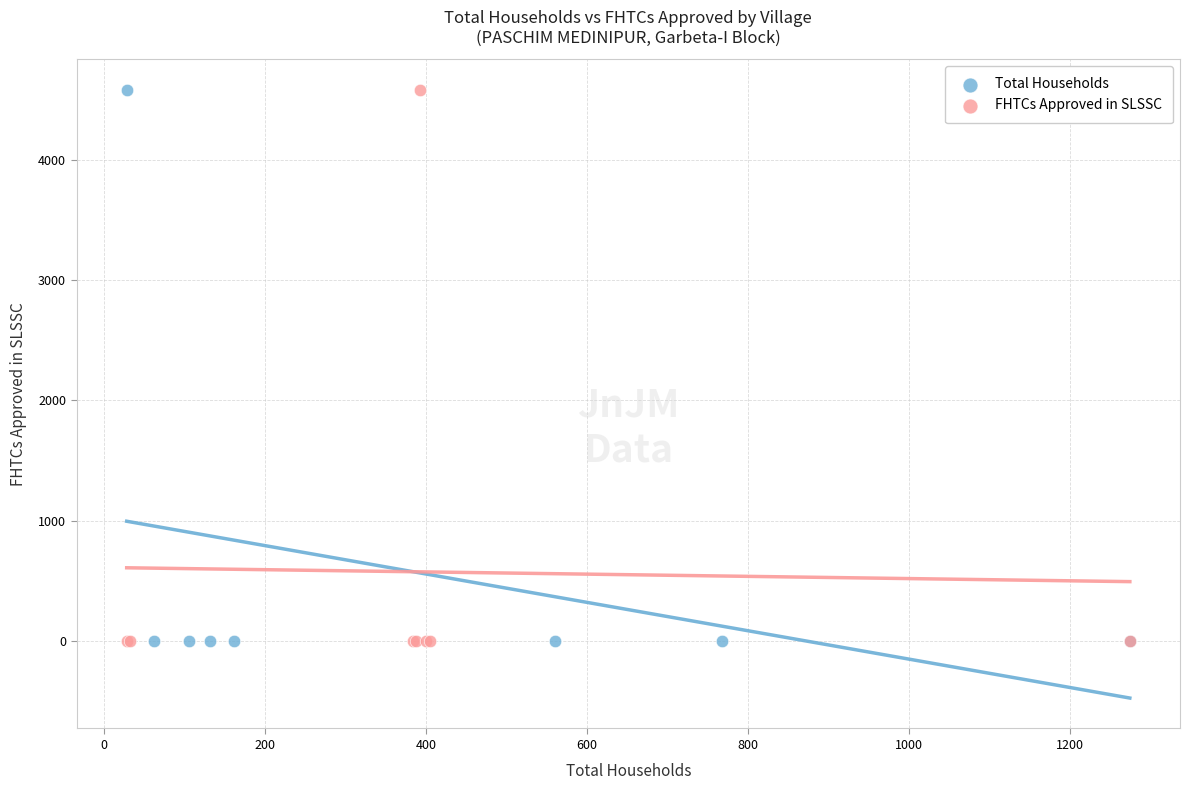

What are all the series names shown in the legend?

Total Households, FHTCs Approved in SLSSC